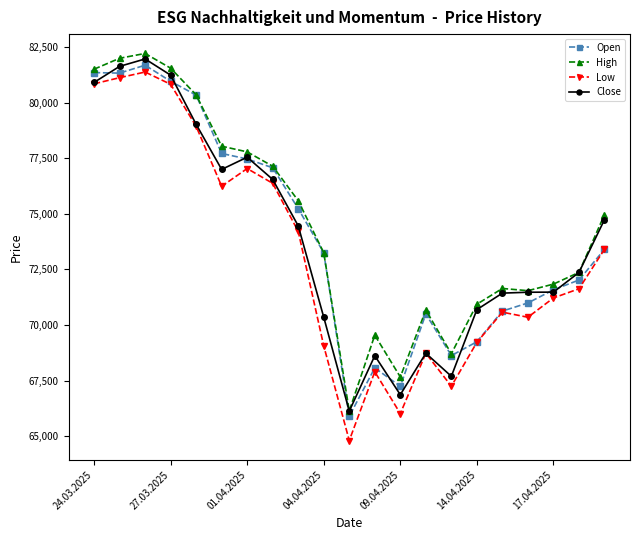

Which series has the widest spread of values?

Low